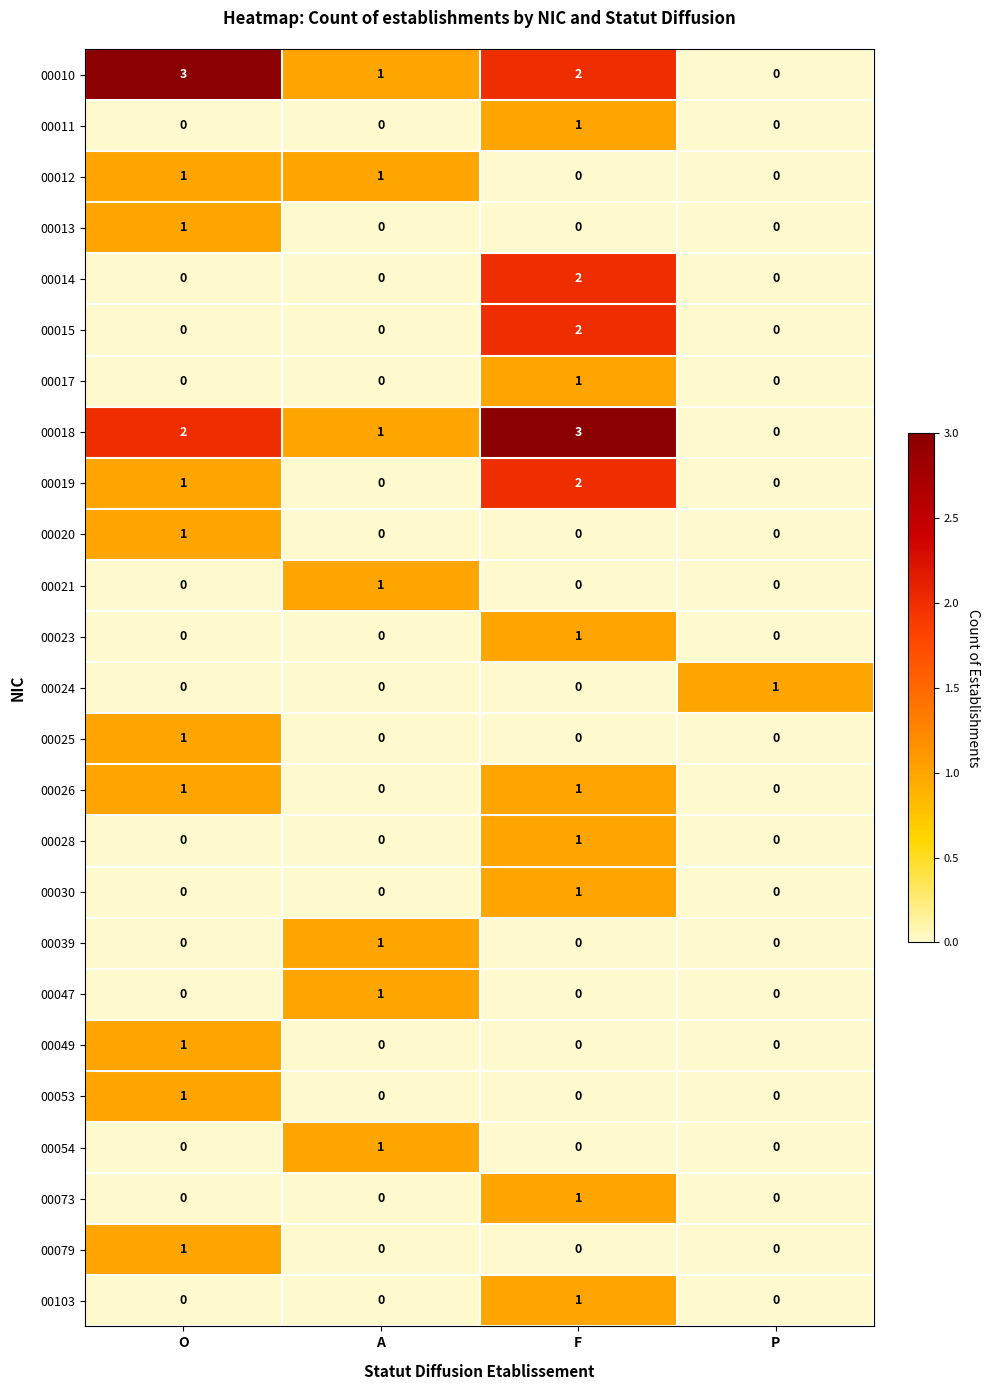

True or false: 00039 has a value of 0 at P.

True